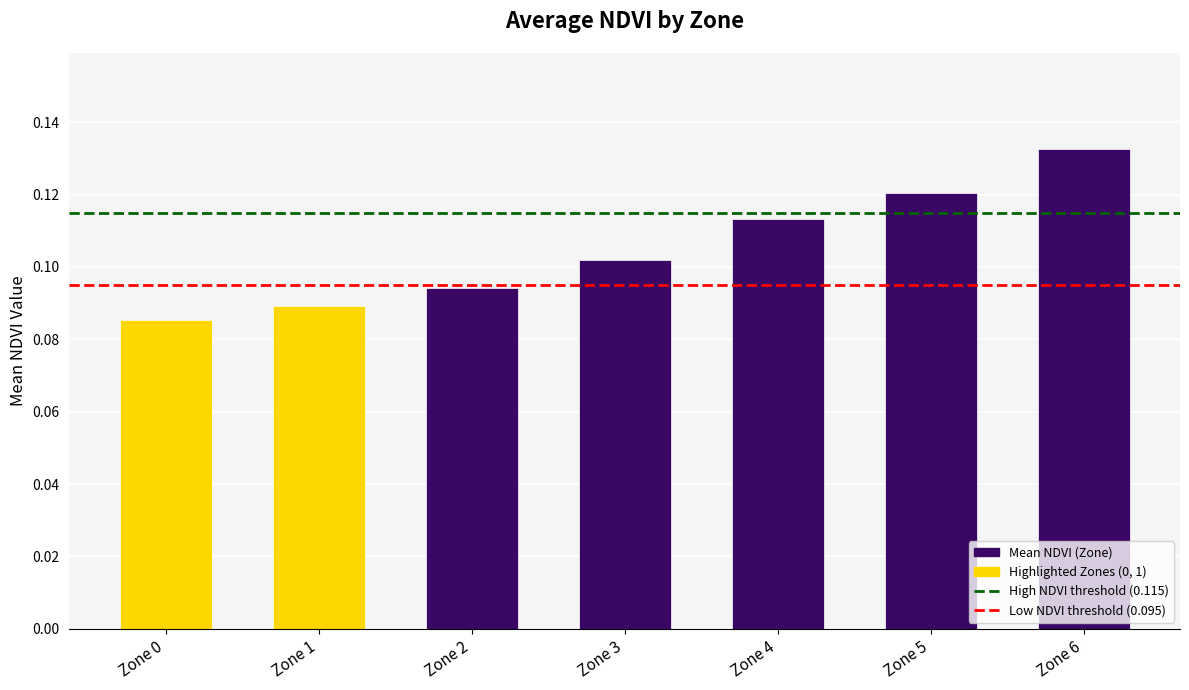

How many values are between 0 and 1?

7